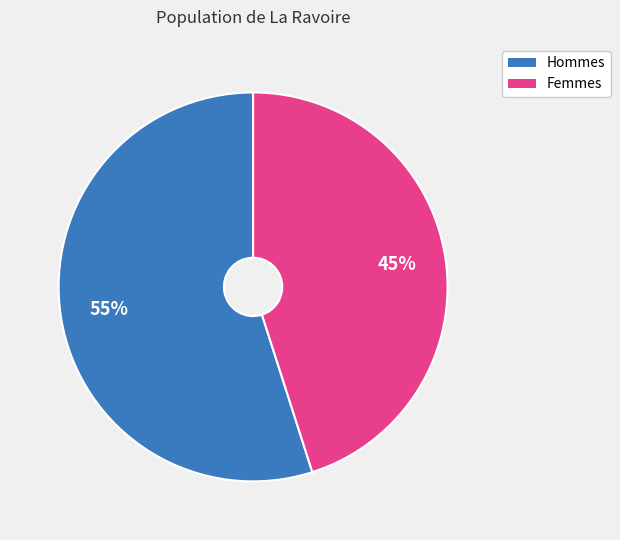

To the nearest percent, what percentage of the pie is Hommes?

55%